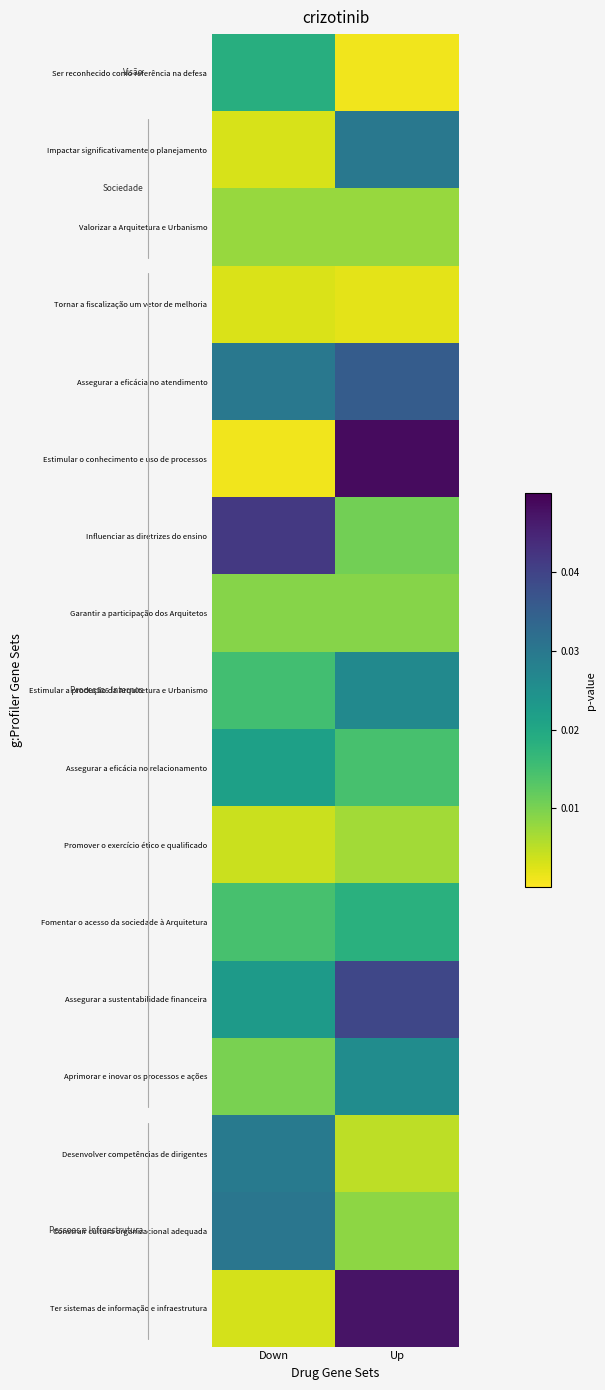

Rank the series by their maximum value, from lowest to highest.

Tornar a fiscalização um vetor de melhoria, Promover o exercício ético e qualificado, Valorizar a Arquitetura e Urbanismo, Garantir a participação dos Arquitetos, Fomentar o acesso da sociedade à Arquitetura, Ser reconhecido como referência na defesa, Assegurar a eficácia no relacionamento, Aprimorar e inovar os processos e ações, Estimular a produção da Arquitetura e Urbanismo, Desenvolver competências de dirigentes, Impactar significativamente o planejamento, Construir cultura organizacional adequada, Assegurar a eficácia no atendimento, Assegurar a sustentabilidade financeira, Influenciar as diretrizes do ensino, Ter sistemas de informação e infraestrutura, Estimular o conhecimento e uso de processos